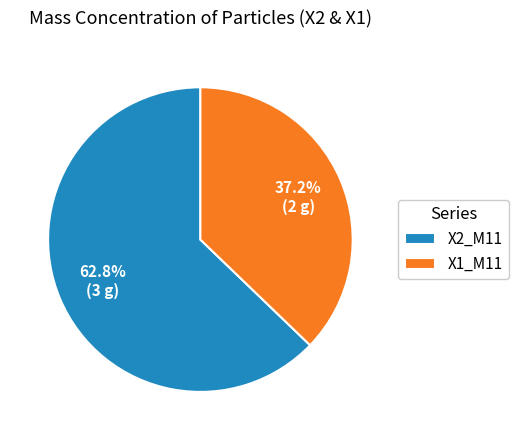

Is there a majority slice in this chart?

Yes